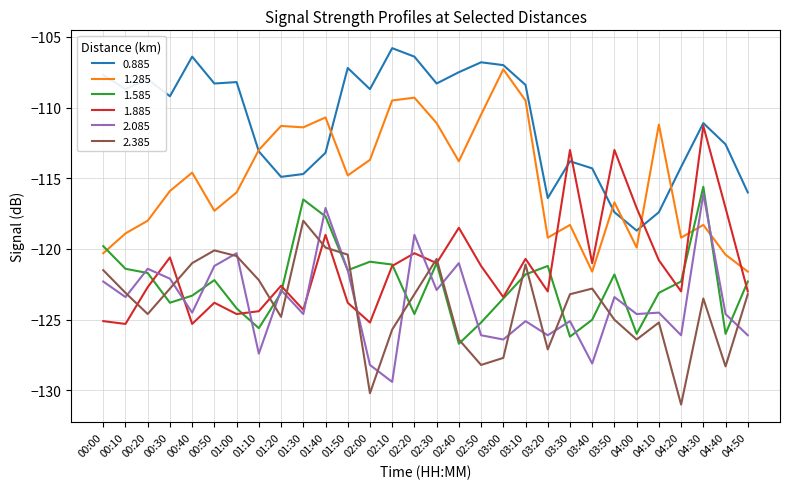

At which label does 0.885 reach its minimum?

04:00